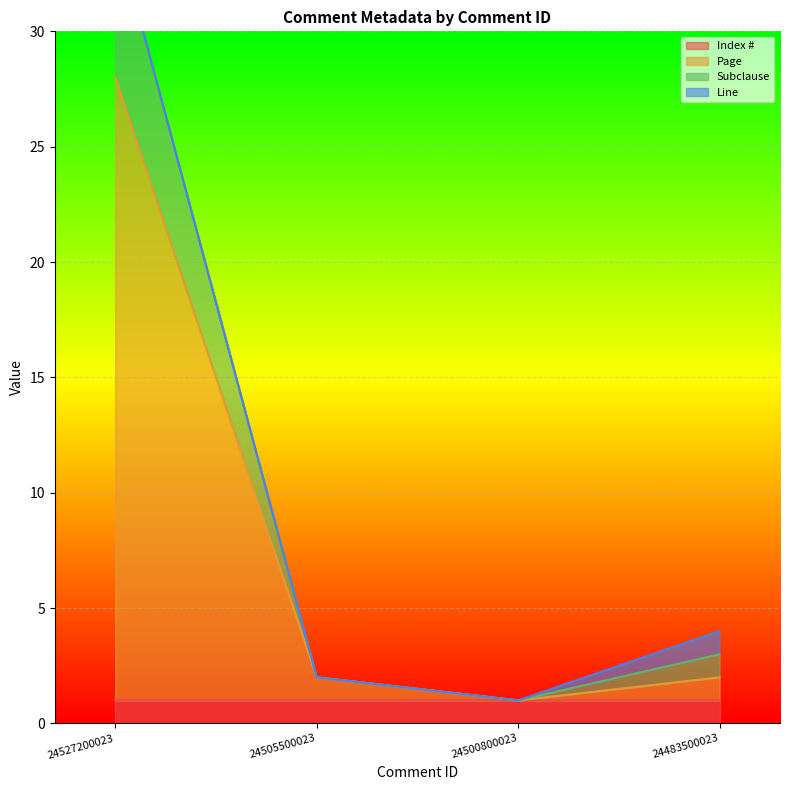

How many interior local valleys does the Page series have?

1